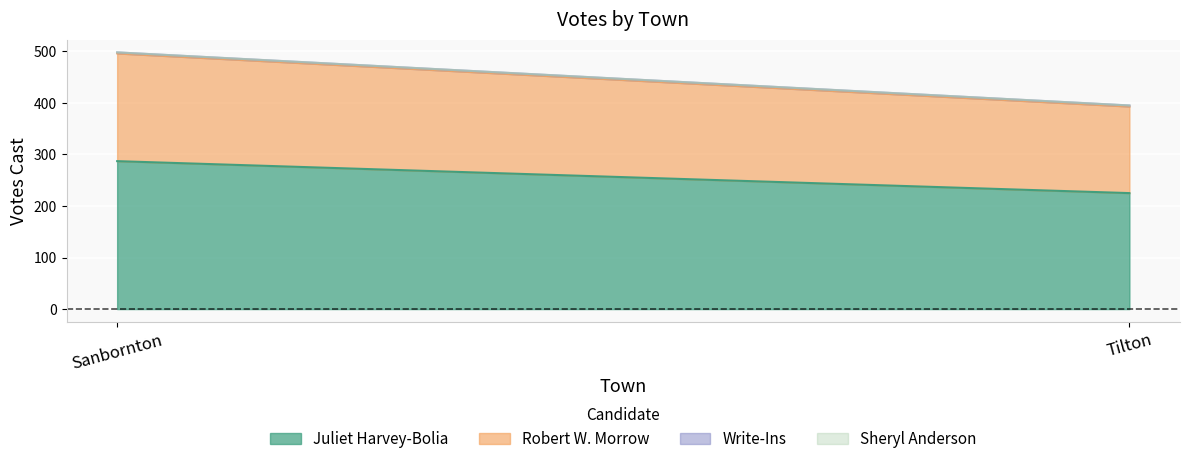

Reading right to left, what are all the values shown in this chart?

Juliet Harvey-Bolia: Tilton=225	Sanbornton=287
Robert W. Morrow: Tilton=168	Sanbornton=209
Write-Ins: Tilton=2	Sanbornton=2
Sheryl Anderson: Tilton=0	Sanbornton=0